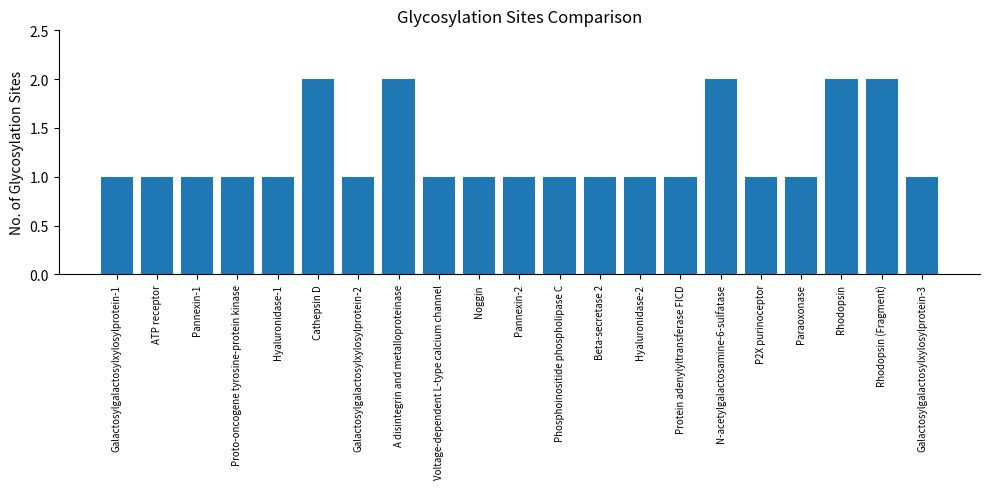

Reading left to right, transcribe all the data shown in this chart.

Galactosylgalactosylxylosylprotein-1=1	ATP receptor=1	Pannexin-1=1	Proto-oncogene tyrosine-protein kinase=1	Hyaluronidase-1=1	Cathepsin D=2	Galactosylgalactosylxylosylprotein-2=1	A disintegrin and metalloproteinase=2	Voltage-dependent L-type calcium channel=1	Noggin=1	Pannexin-2=1	Phosphoinositide phospholipase C=1	Beta-secretase 2=1	Hyaluronidase-2=1	Protein adenylyltransferase FICD=1	N-acetylgalactosamine-6-sulfatase=2	P2X purinoceptor=1	Paraoxonase=1	Rhodopsin=2	Rhodopsin (Fragment)=2	Galactosylgalactosylxylosylprotein-3=1